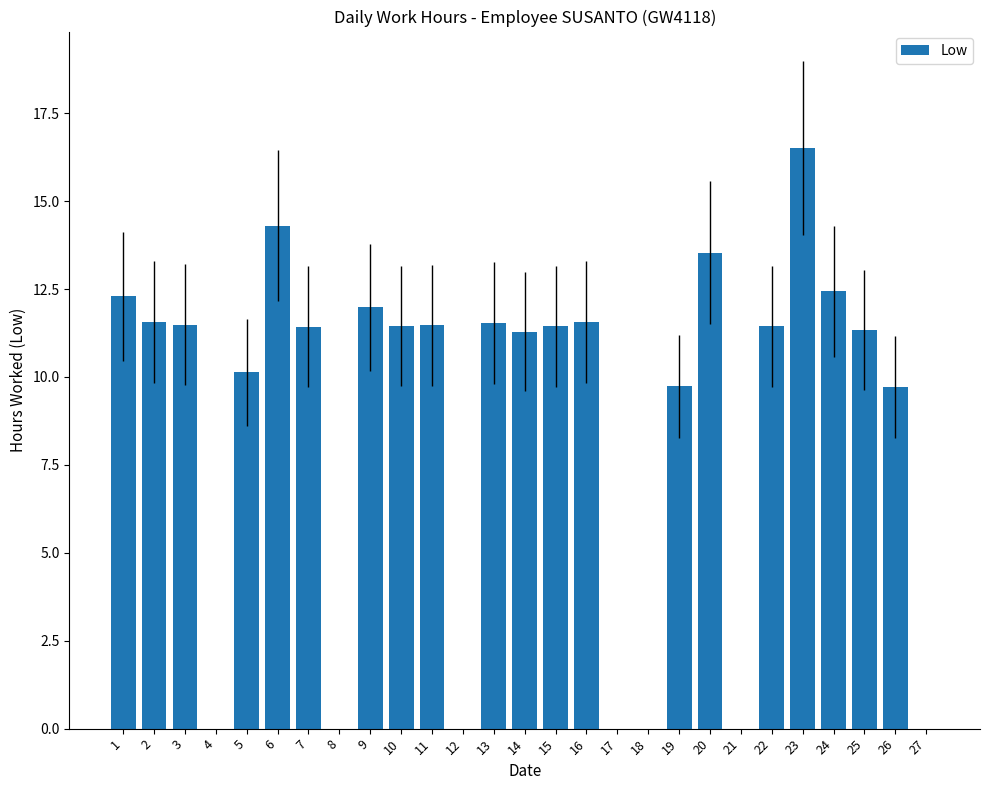

What is the maximum value shown in the chart?

16.5